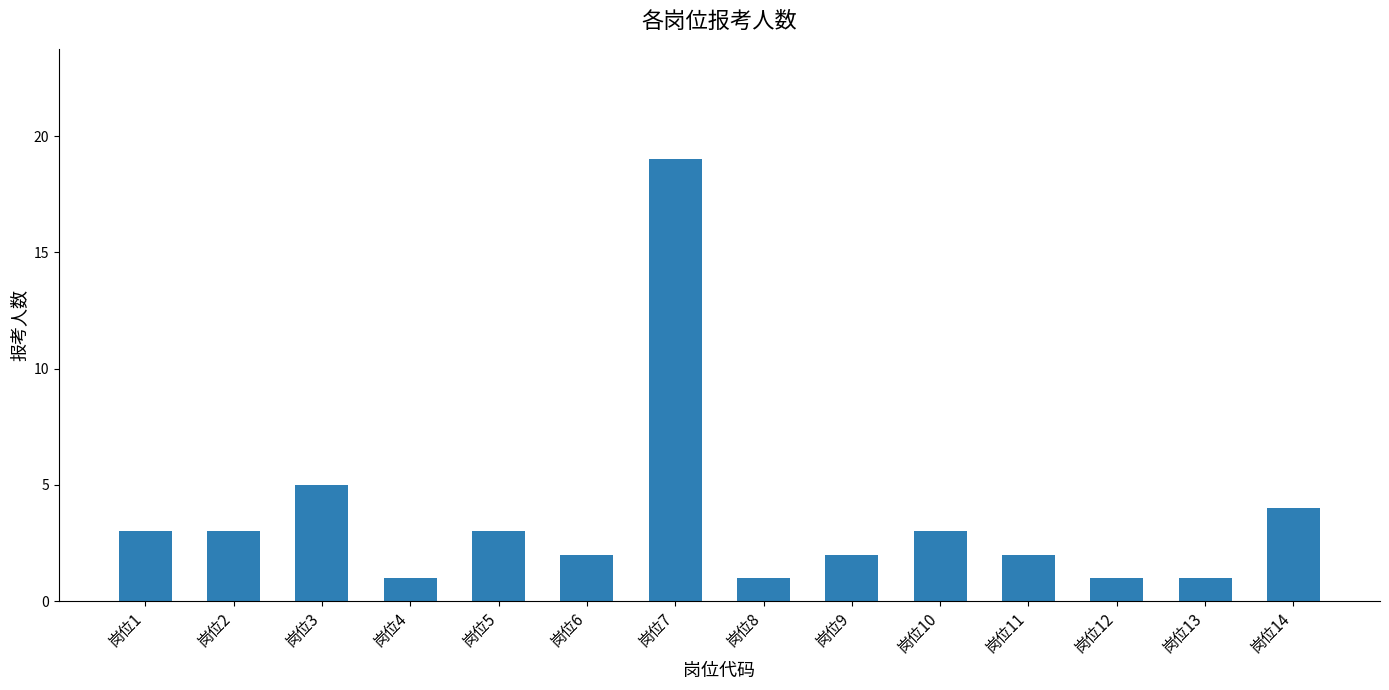

Reading left to right, transcribe all the data shown in this chart.

岗位1=3	岗位2=3	岗位3=5	岗位4=1	岗位5=3	岗位6=2	岗位7=19	岗位8=1	岗位9=2	岗位10=3	岗位11=2	岗位12=1	岗位13=1	岗位14=4